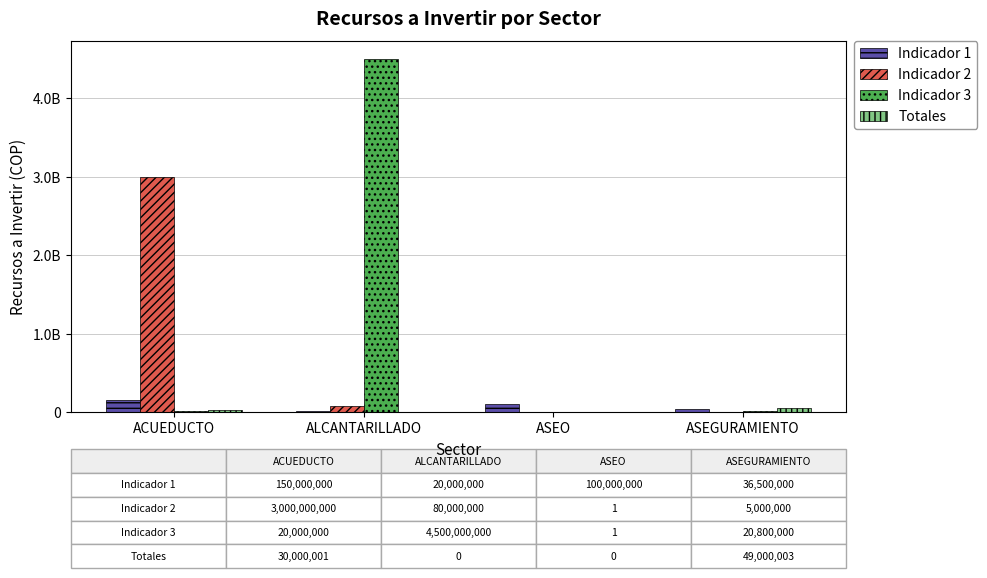

The value of Indicador 3 at ALCANTARILLADO is 6344132741. True or false?

False